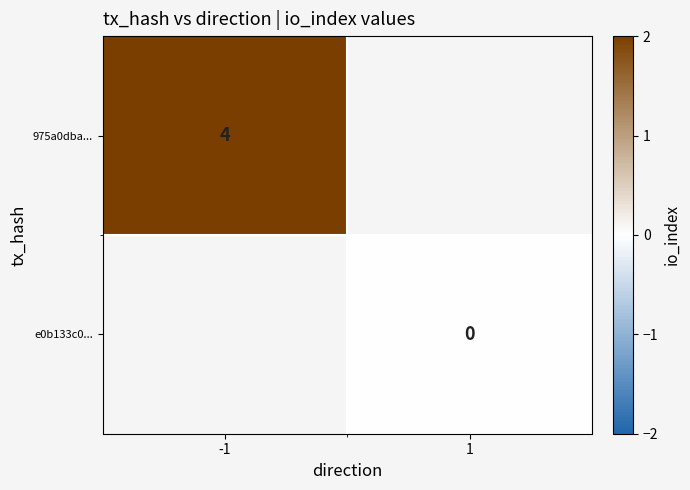

The 975a0dba... series shows 2 at -1. True or false?

False